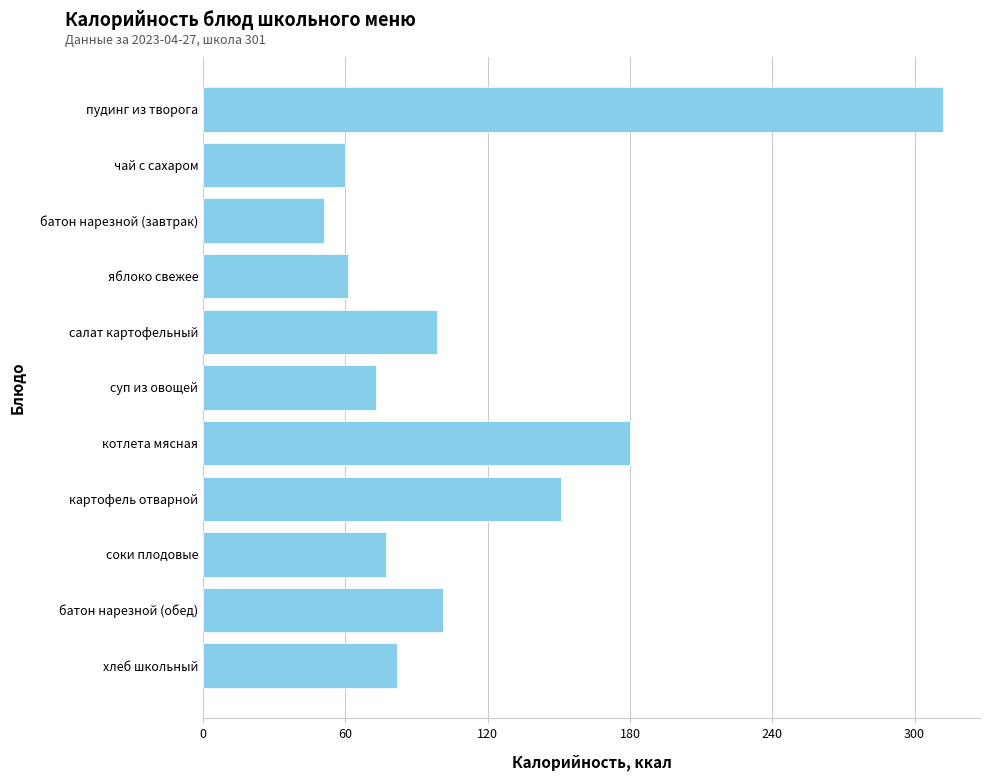

Between салат картофельный and батон нарезной (завтрак), which is larger?

салат картофельный